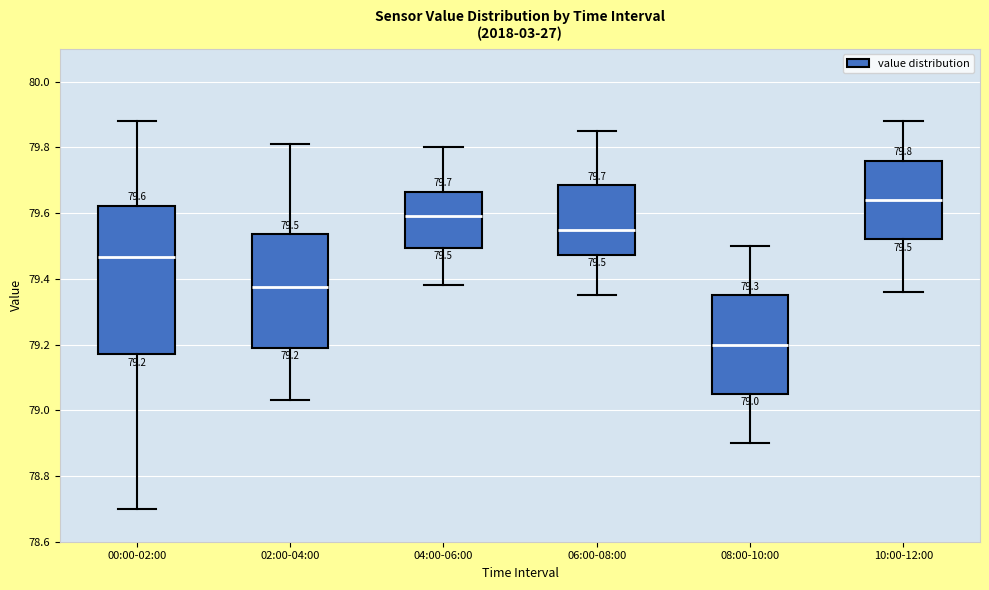

Comparing the boxes themselves (not the whiskers), which one is the tallest?

00:00-02:00